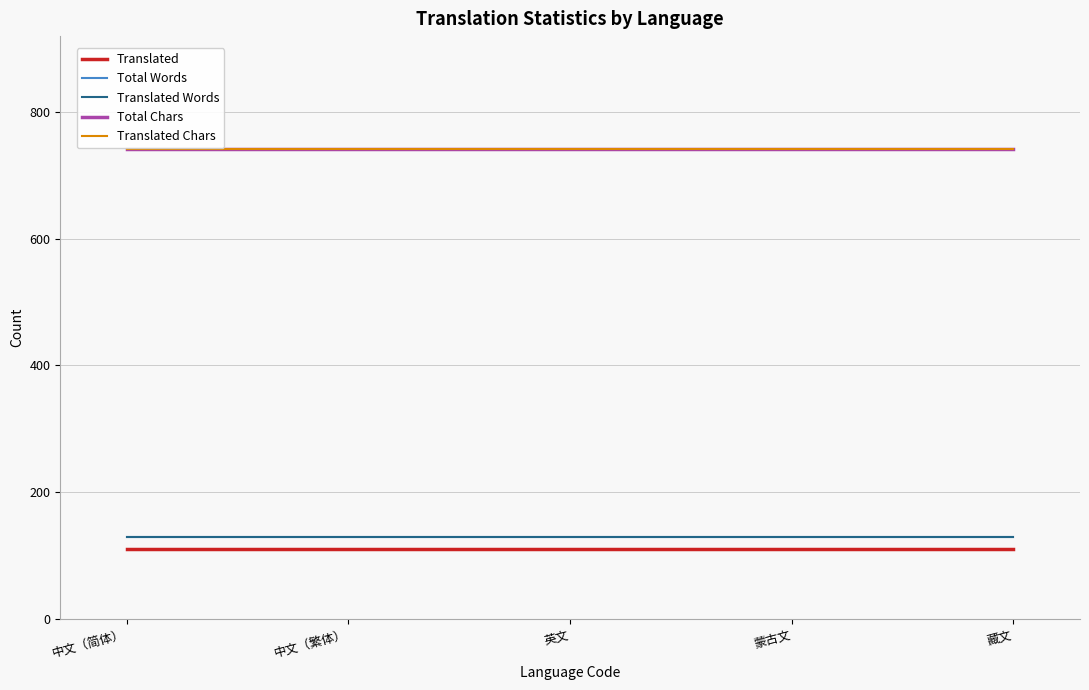

Is this an area chart (filled region under the line)?

No